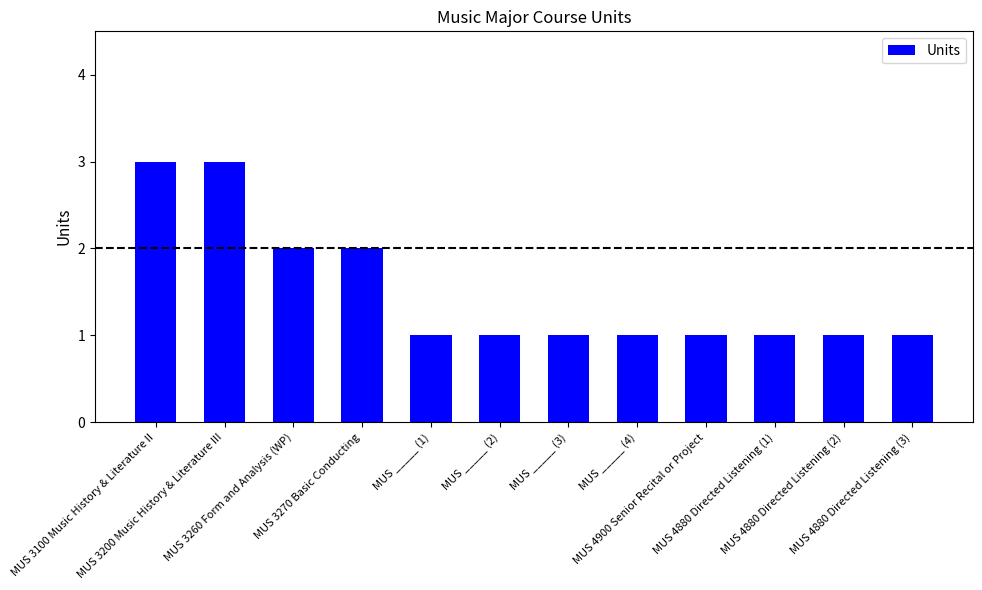

How many values are between 1 and 2?

10